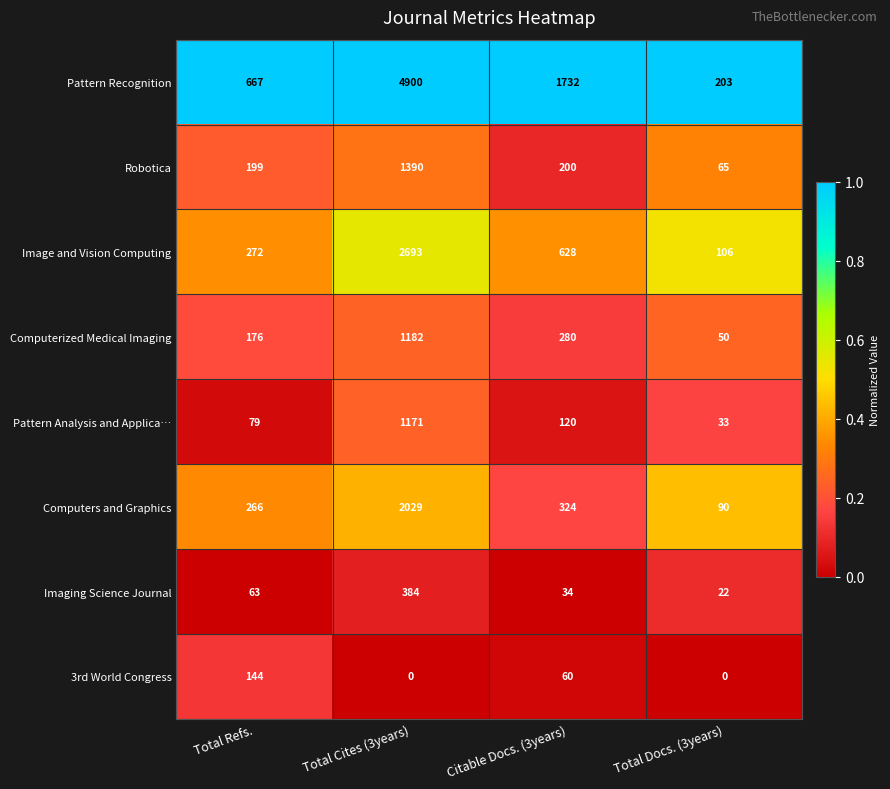

Which label corresponds to the largest value in the chart?

Total Cites (3years)